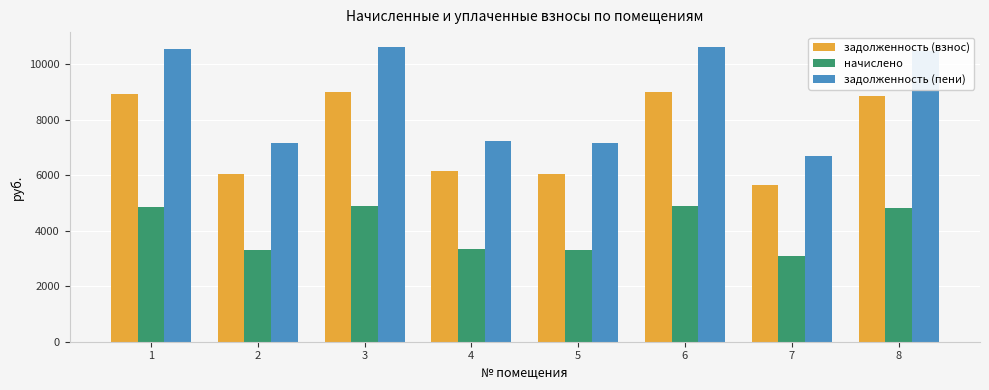

The задолженность (пени) series shows 7245.9 at 4. True or false?

True